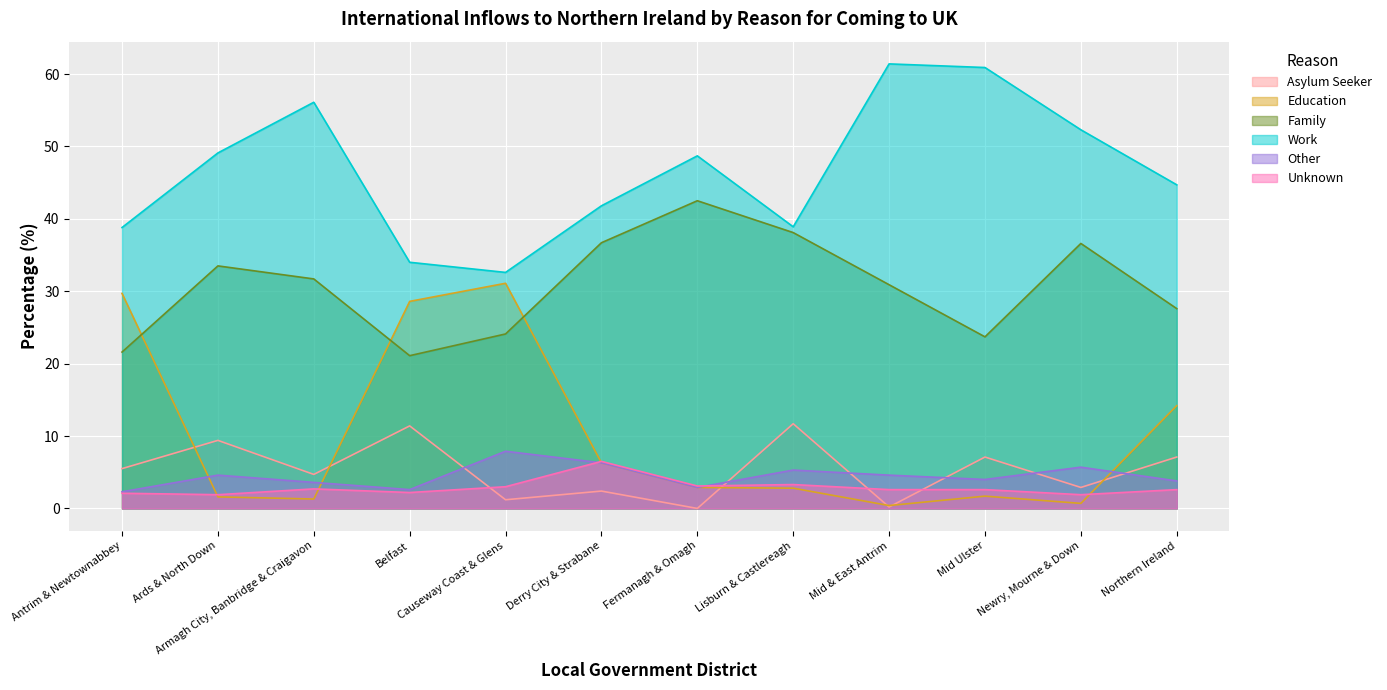

Which series has the widest spread of values?

Education